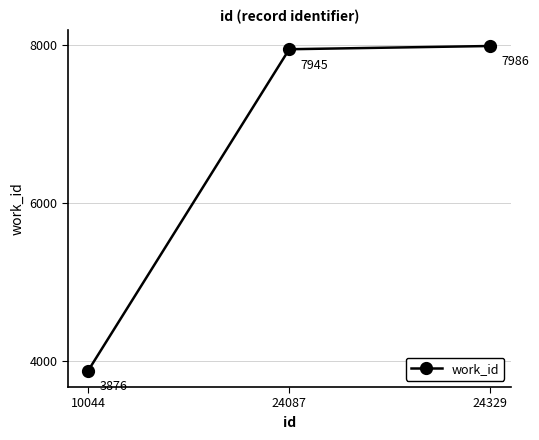

How many data points does each series have?

3